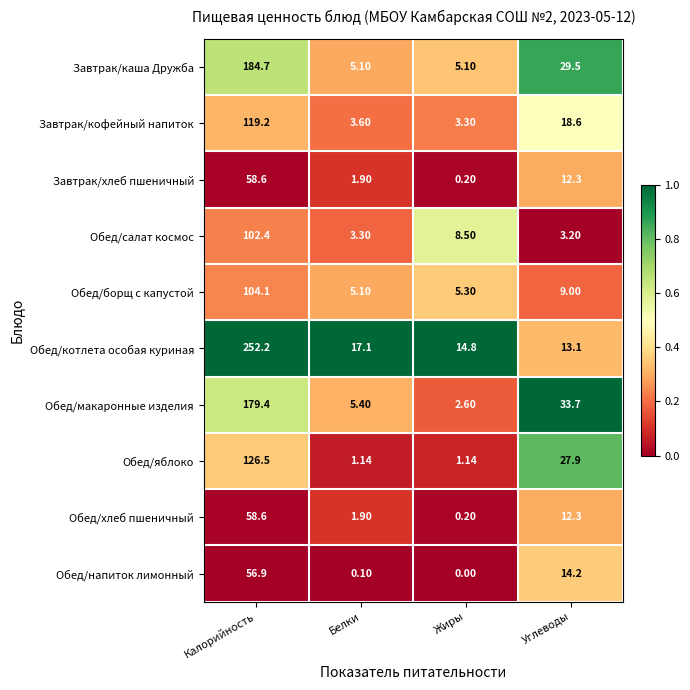

Which series has the largest total across all categories?

Обед/котлета особая куриная